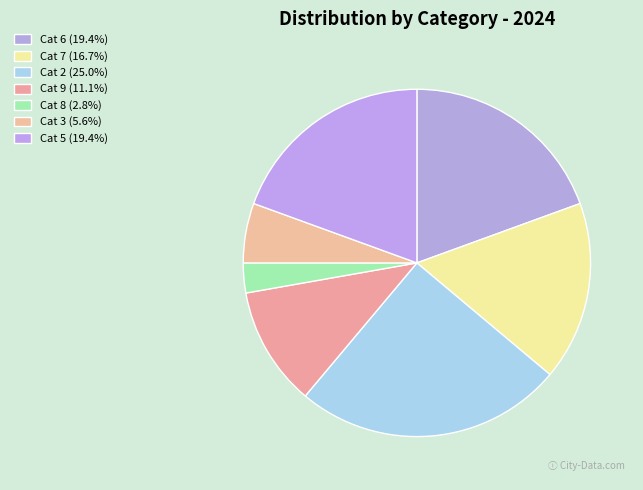

Count the number of slices in the pie.

7